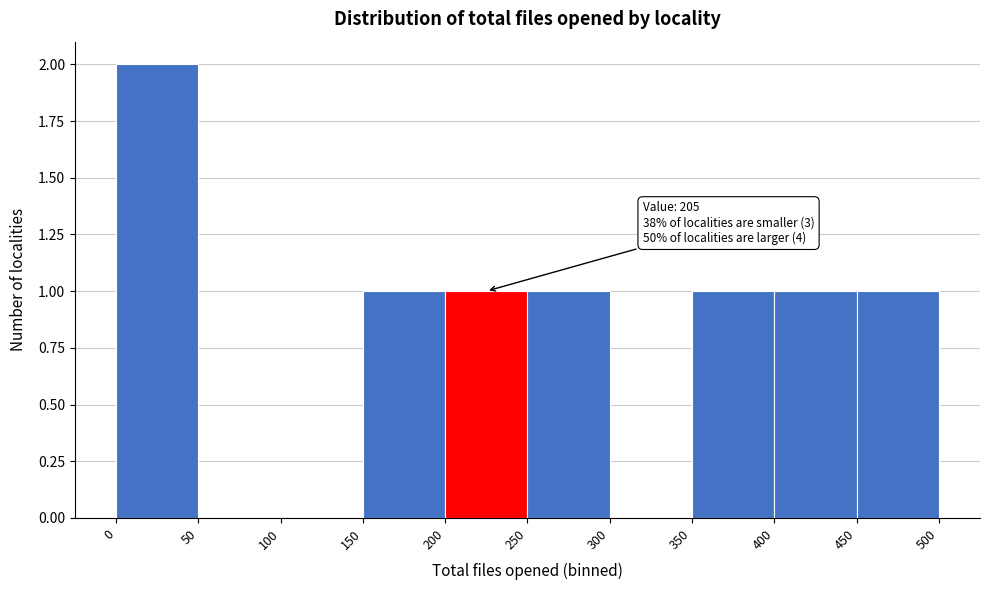

Which range on the x-axis has the tallest bar?

0 to 50